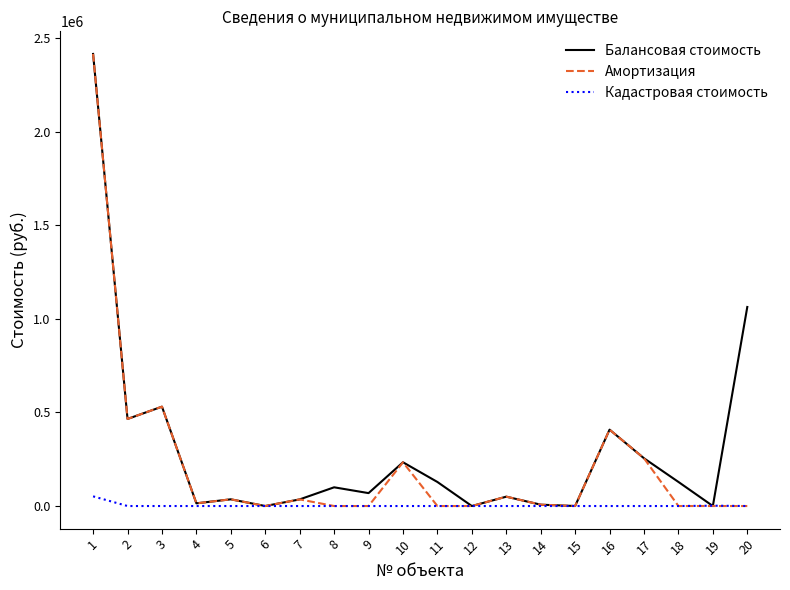

The value of Балансовая стоимость at 20 is 1063010. True or false?

True